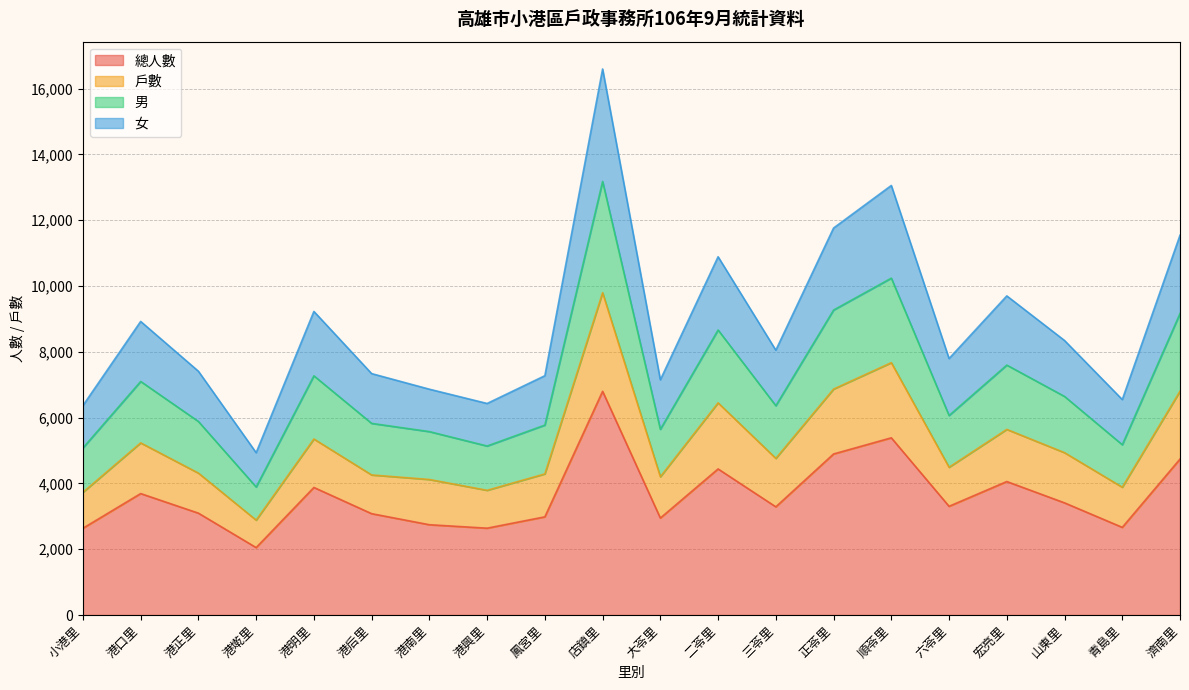

True or false: 女 and 總人數 cross at least once.

False